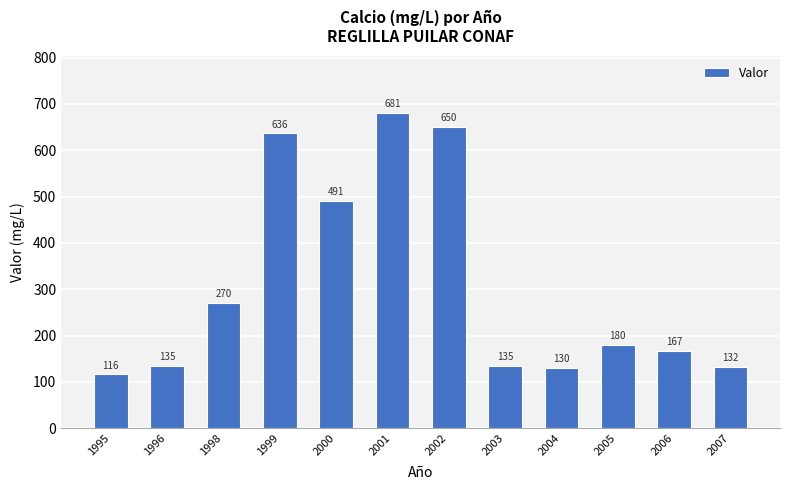

What is the difference between the values at 2005 and 2001?

501.4